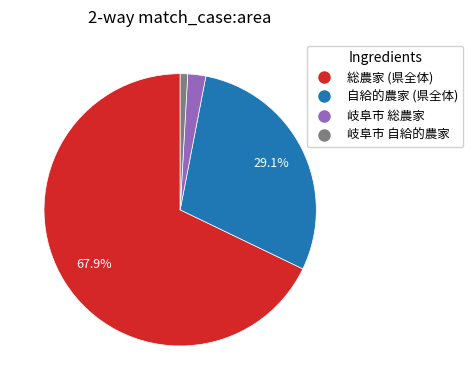

Is there a majority slice in this chart?

Yes